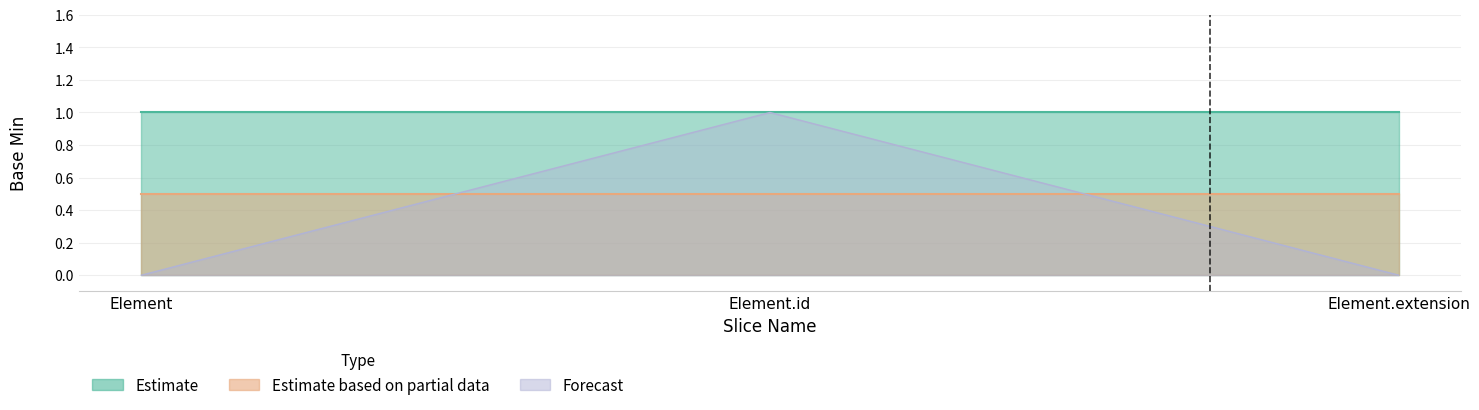

How many series are shown in this chart?

3